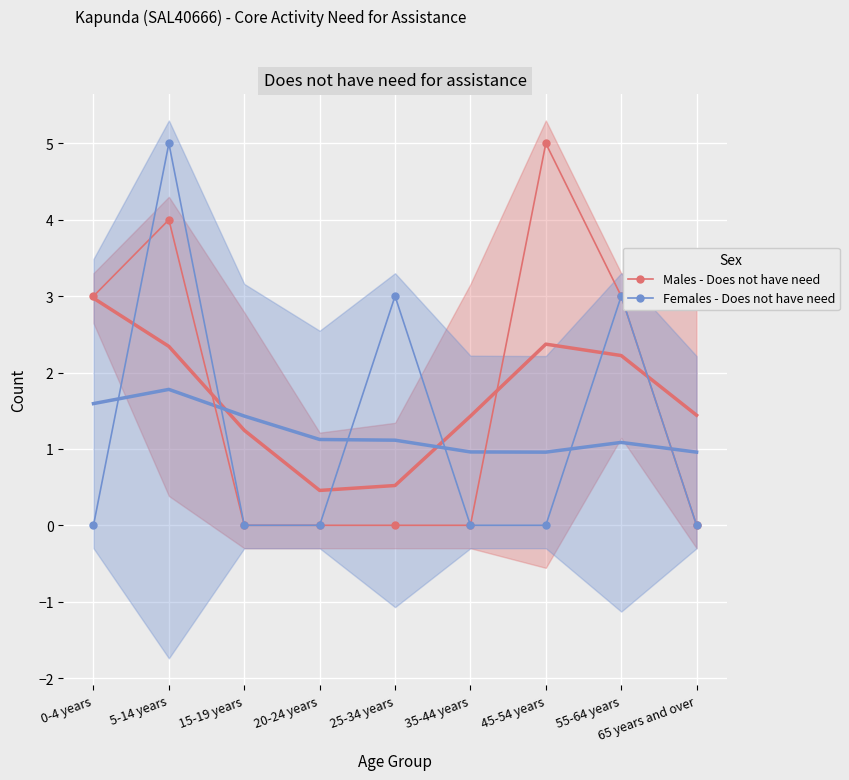

What is the sum of the Males - Does not have need values at 0-4 years and 45-54 years?

8